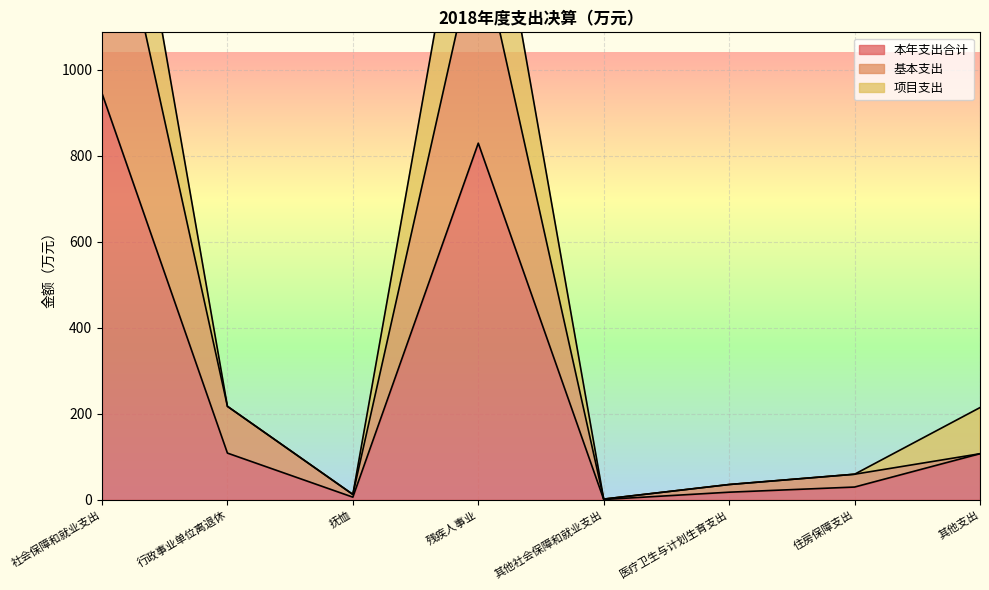

The value of 本年支出合计 at 社会保障和就业支出 is 945.2. True or false?

True